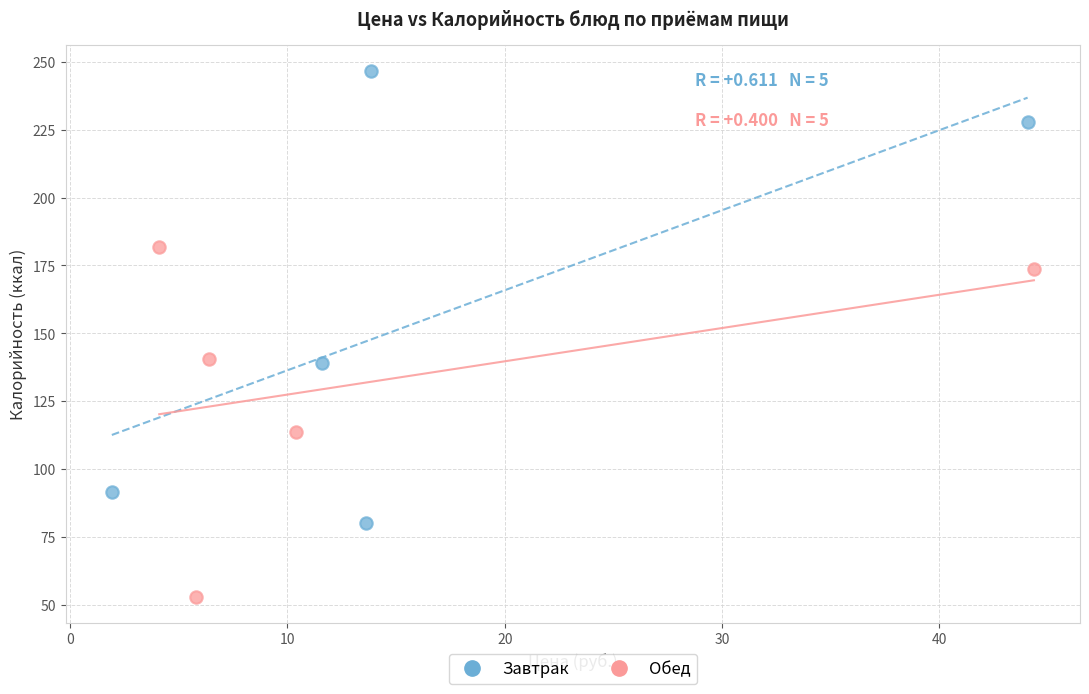

What are all the series names shown in the legend?

Завтрак, Обед